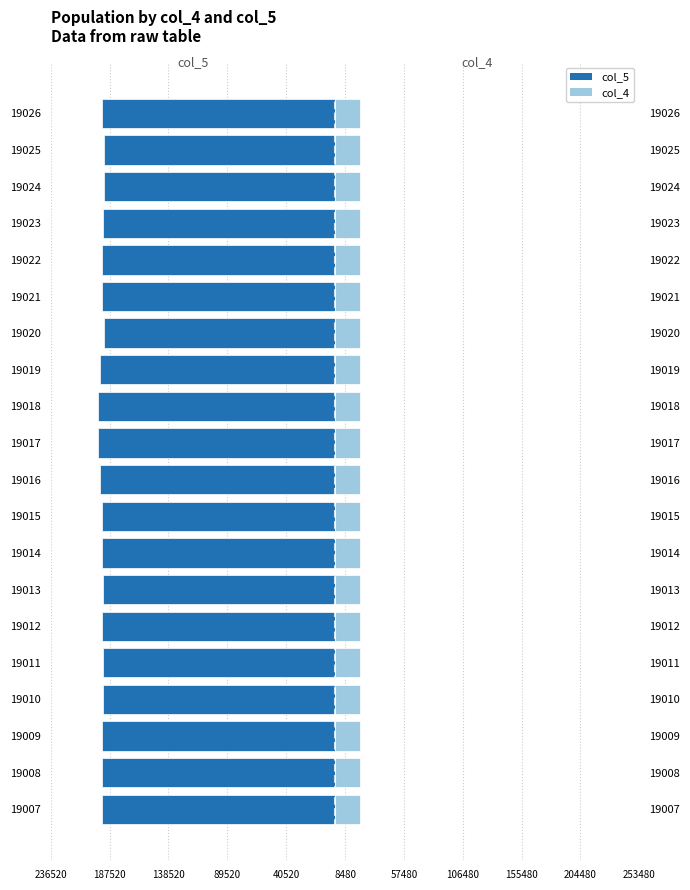

How many values in the col_4 series exceed 20900?

4